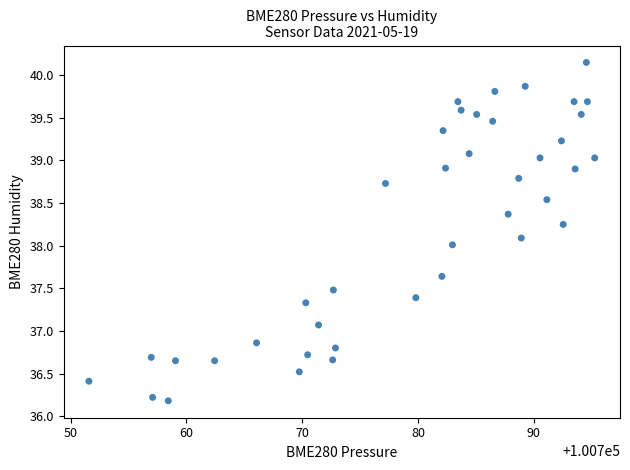

What is the range of Y values (max minus min)?

4.0